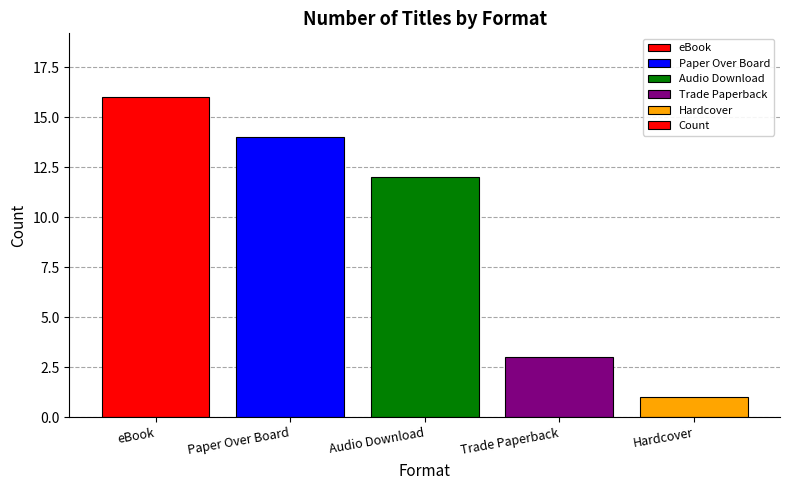

The chart shows a value of 8 at Audio Download. True or false?

False